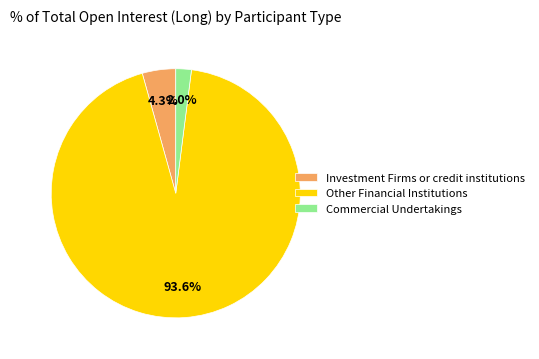

Combined, do Commercial Undertakings and Investment Firms or credit institutions account for over 50%?

No